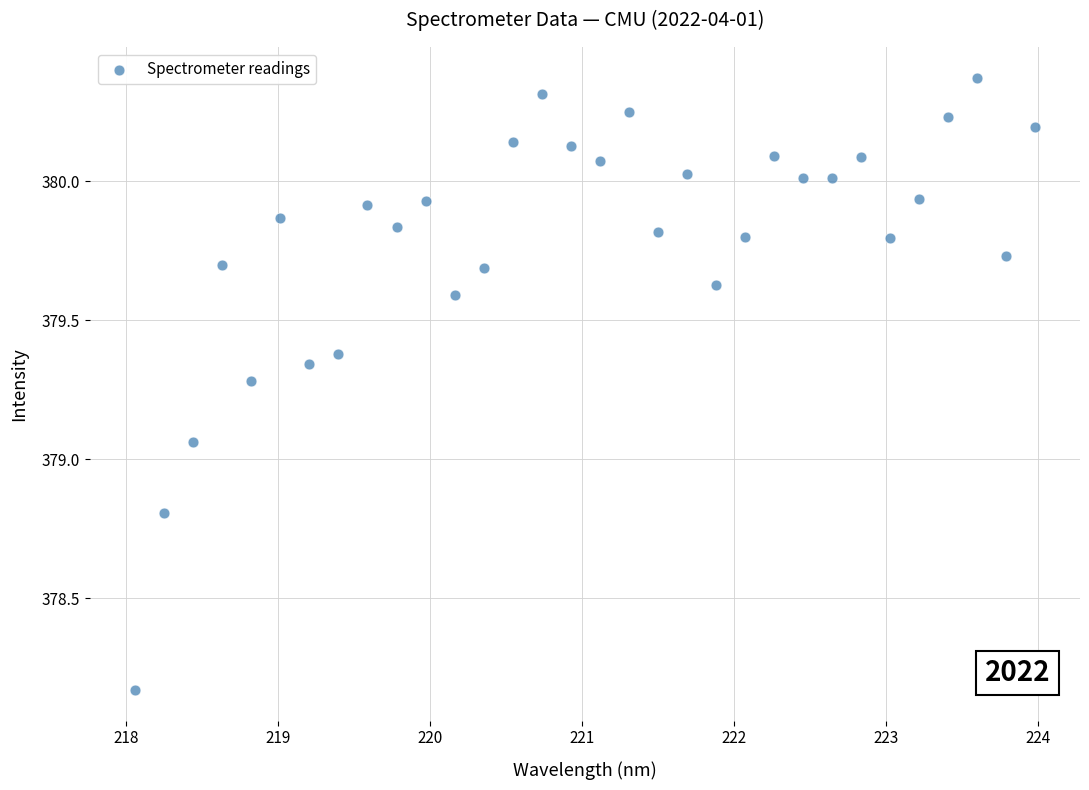

What is the range of Y values (max minus min)?

2.2